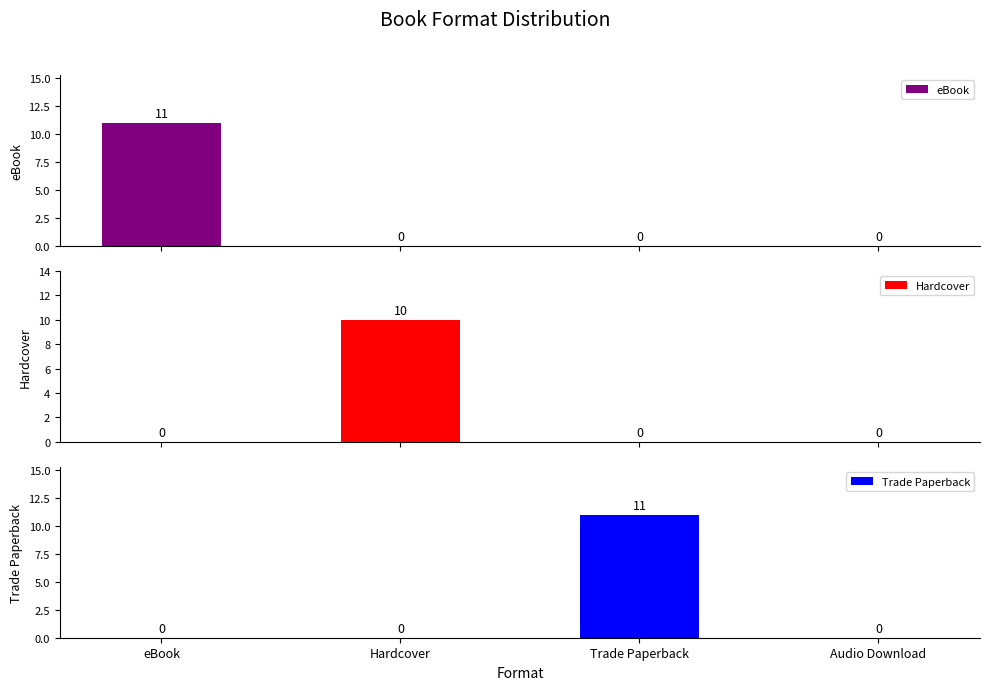

Which series changed the most between Hardcover and Trade Paperback?

Trade Paperback